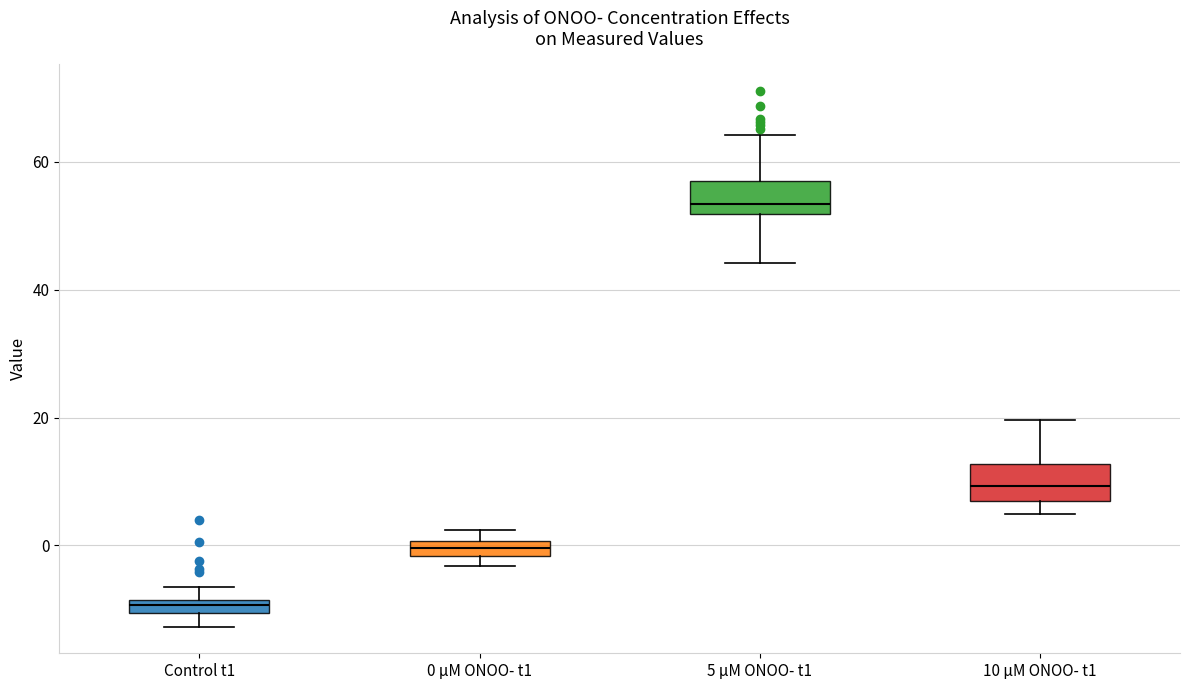

Which box has the lowest median line?

Control t1